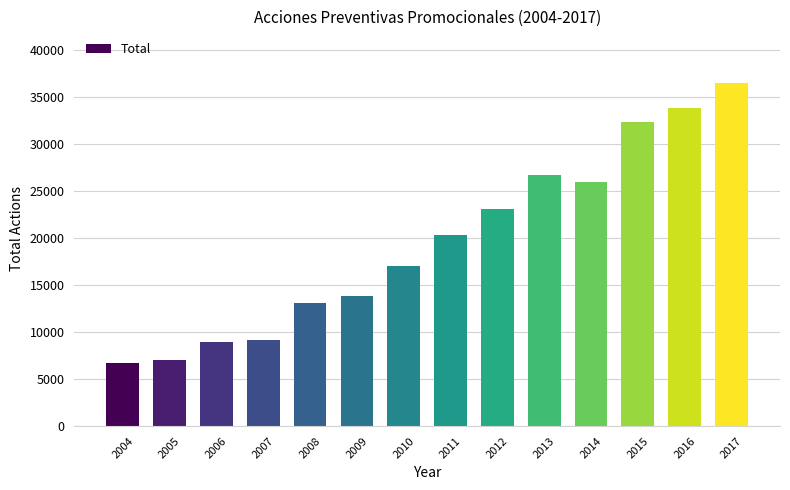

Count the number of categories in the chart.

14